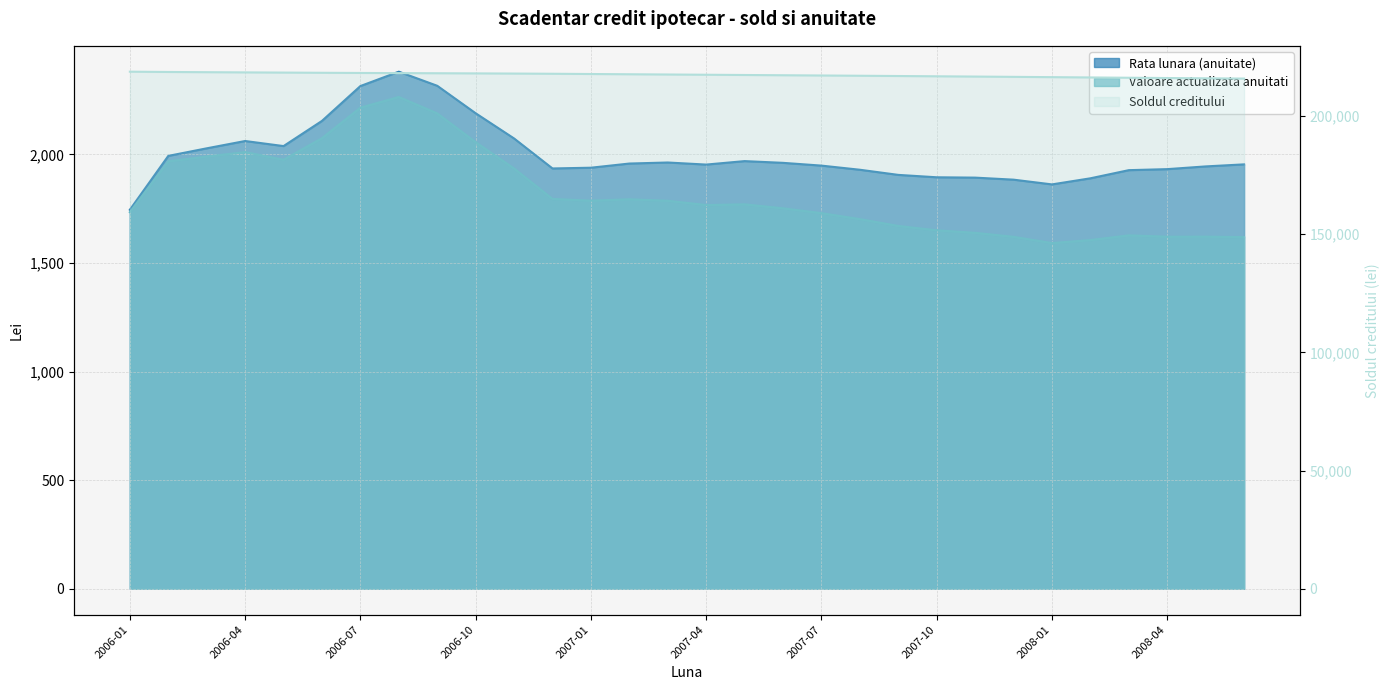

How many data points in Soldul creditului are less than 217479?

15